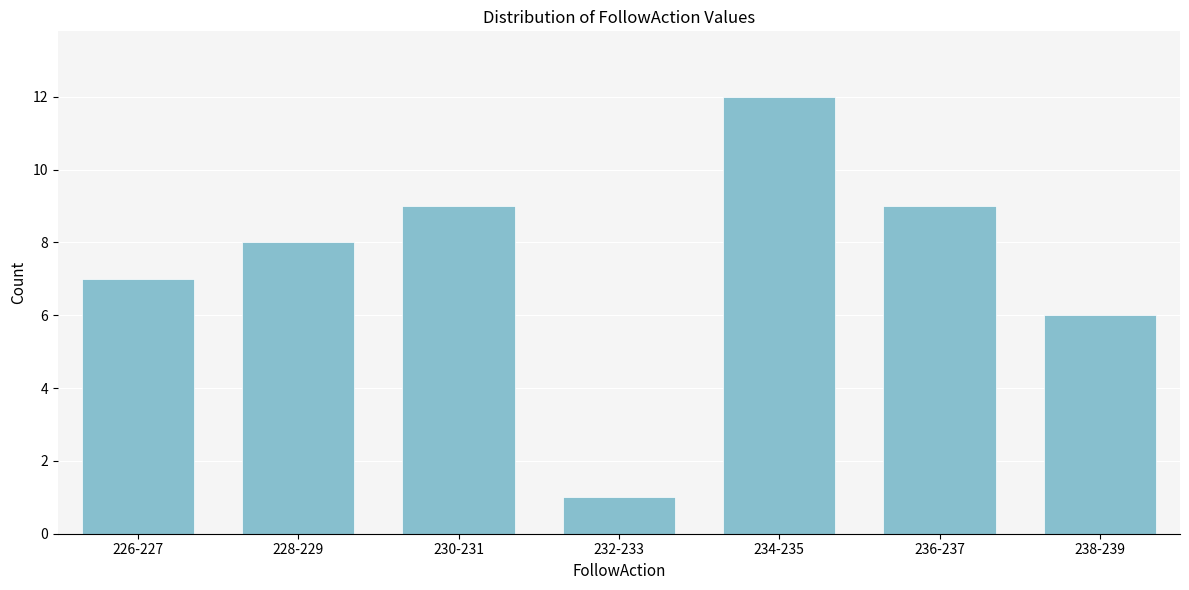

Reading left to right, what are all the values shown in this chart?

7	8	9	1	12	9	6